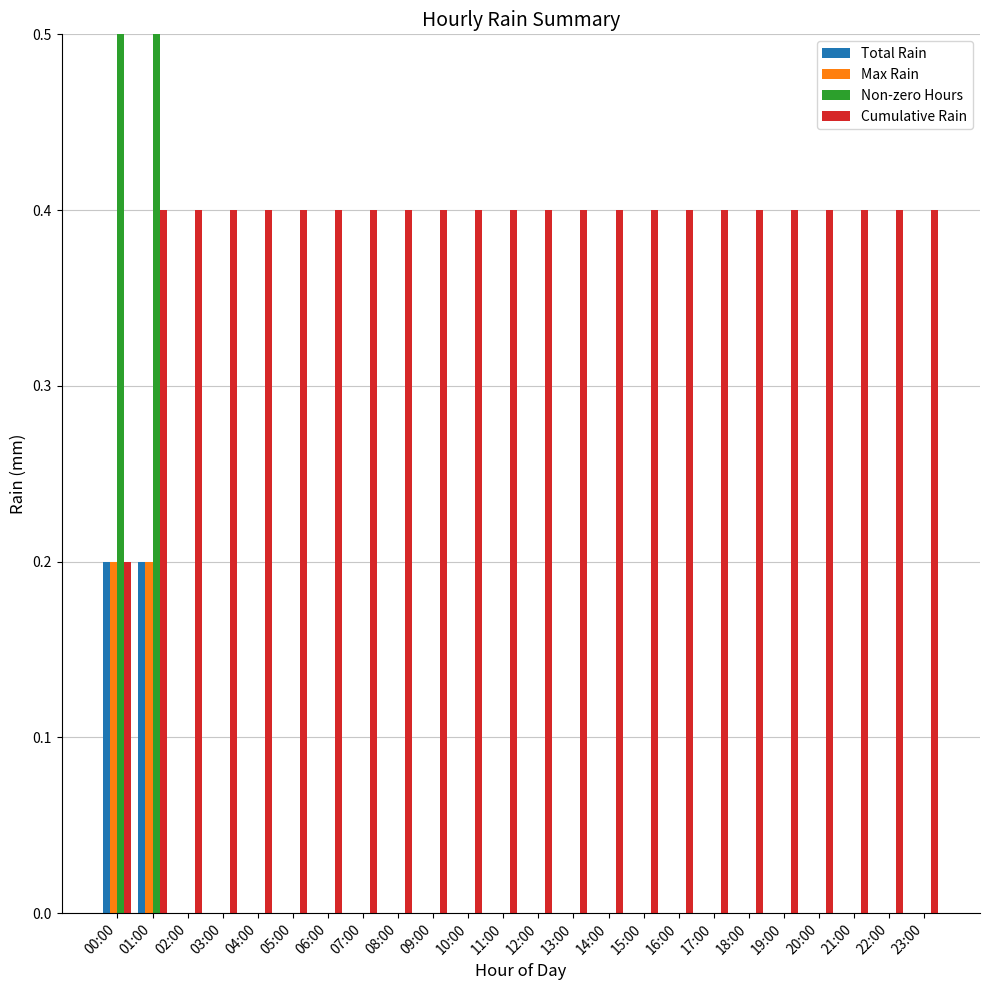

Which series has the widest spread of values?

Non-zero Hours